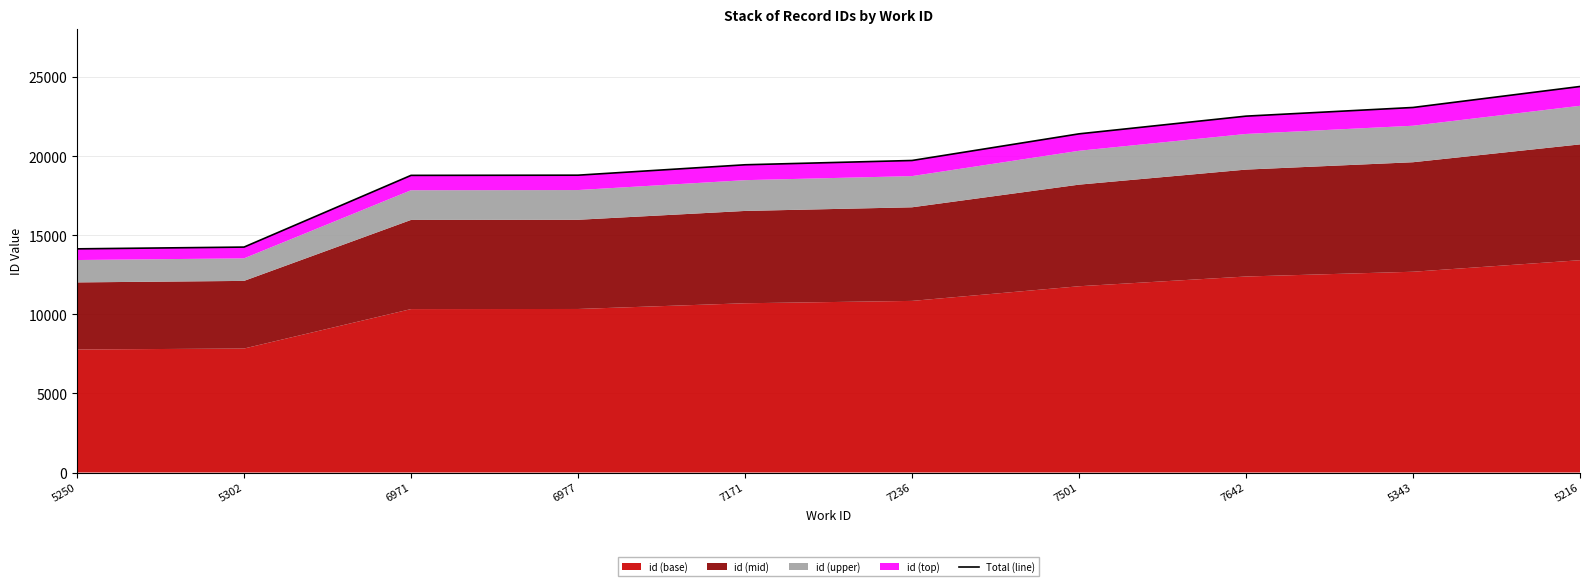

Which category has the highest value across all series?

5216